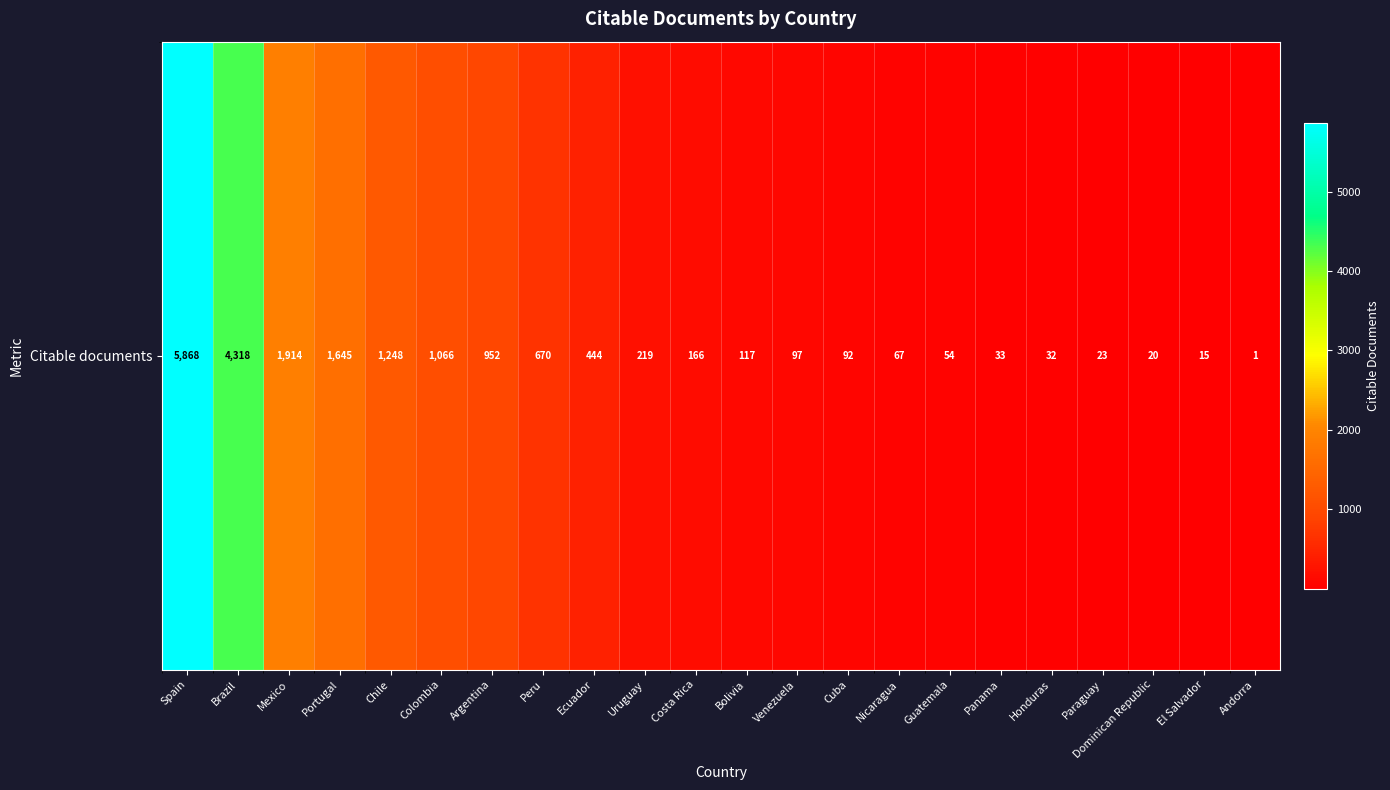

How many categories are shown in the chart?

22